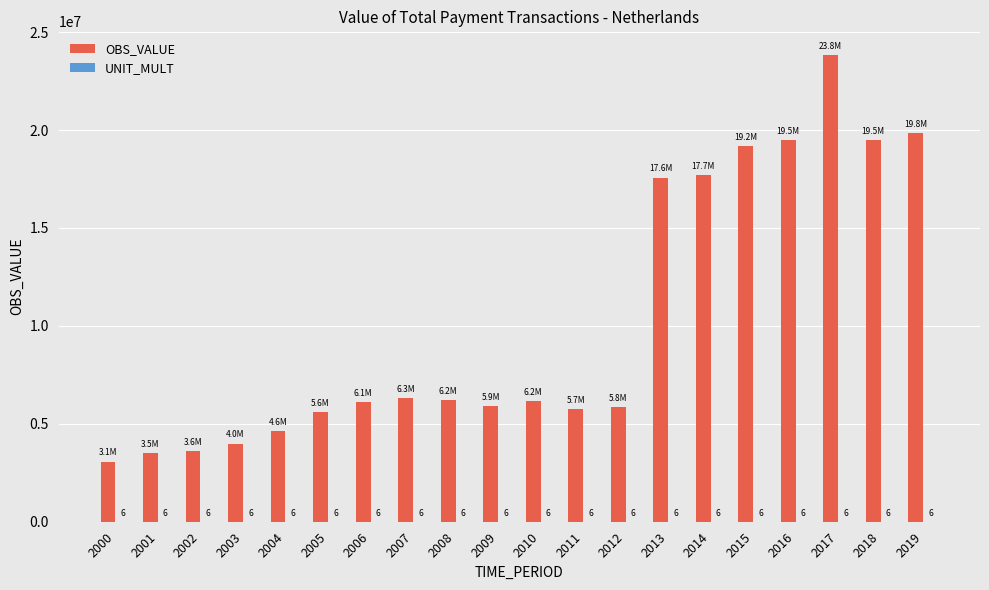

Are the bars grouped side by side (vs. stacked)?

Yes